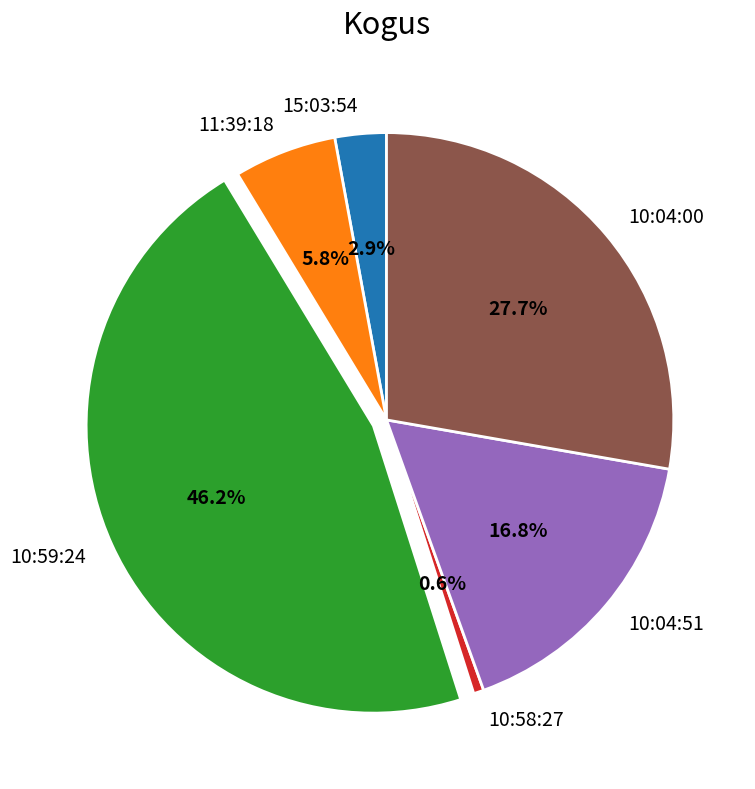

To the nearest percent, what portion does 10:04:00 represent?

28%